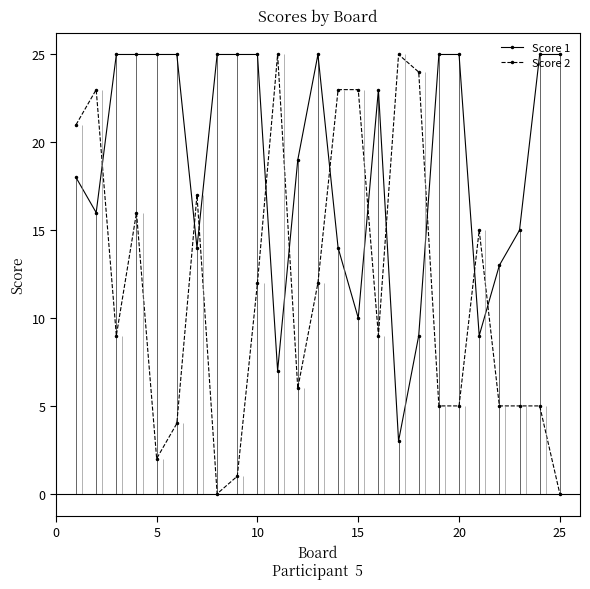

Which series has the largest total across all categories?

Score 1